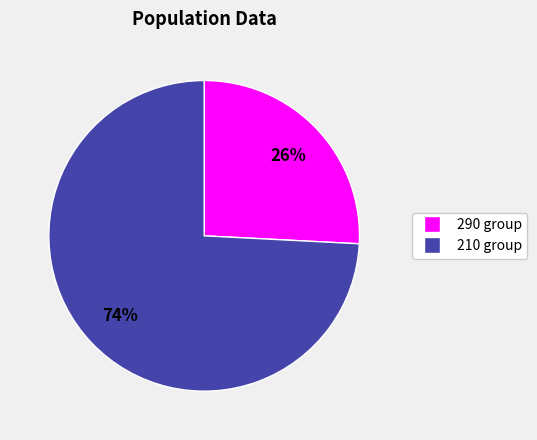

Which category has the biggest portion of the pie?

210